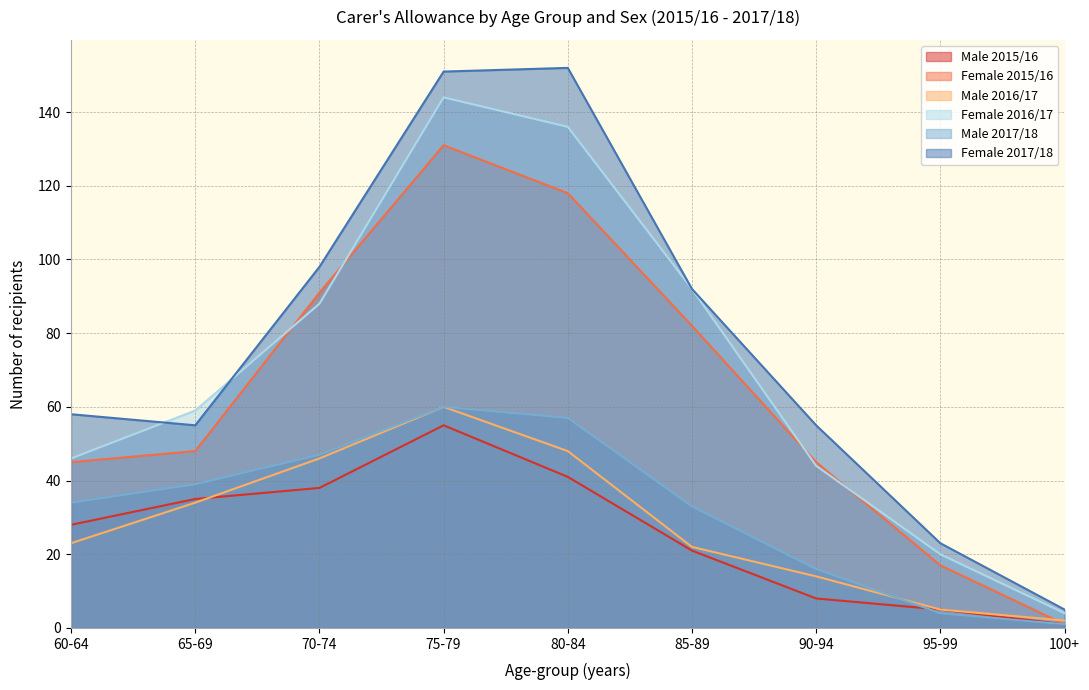

Rank the series by their maximum value, from highest to lowest.

Female 2017/18, Female 2016/17, Female 2015/16, Male 2016/17, Male 2017/18, Male 2015/16